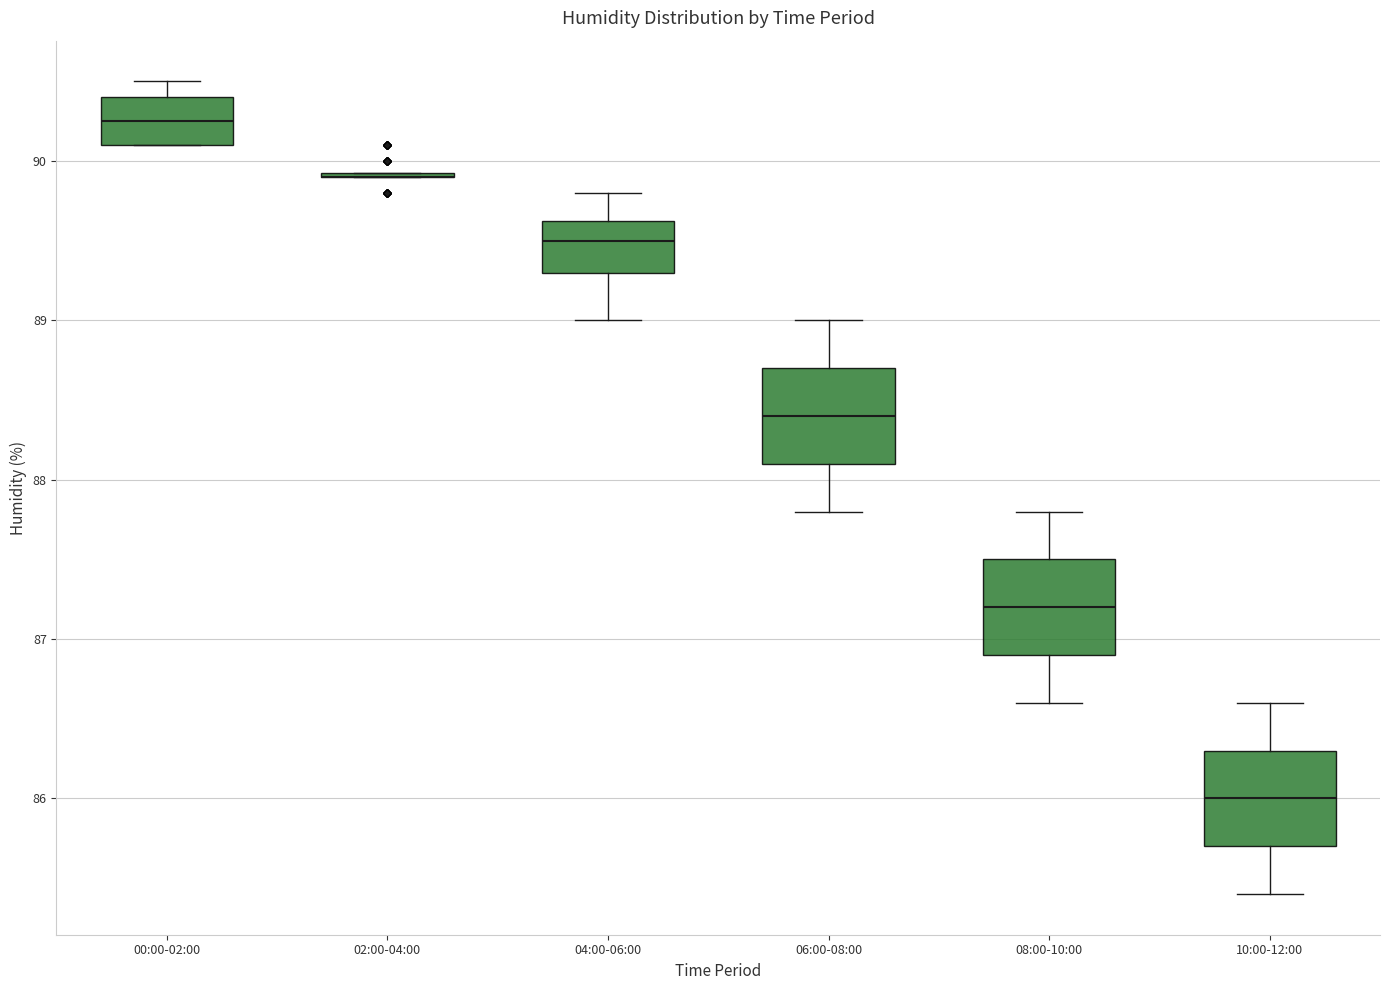

Reading left to right, transcribe this box plot: for each box, give where its median line is, the range the box spans, and where its two whiskers end, as read against the y-axis. The values are not printed on the chart, so give them approximately, as read against the axis.

00:00-02:00: median 90.3, box 90.1 to 90.4, whiskers 90.1 to 90.5
02:00-04:00: box collapsed to a line at 89.9, whiskers 89.9 to 89.9
04:00-06:00: median 89.5, box 89.3 to 89.6, whiskers 89.0 to 89.8
06:00-08:00: median 88.4, box 88.1 to 88.7, whiskers 87.8 to 89.0
08:00-10:00: median 87.2, box 86.9 to 87.5, whiskers 86.6 to 87.8
10:00-12:00: median 86.0, box 85.7 to 86.3, whiskers 85.4 to 86.6